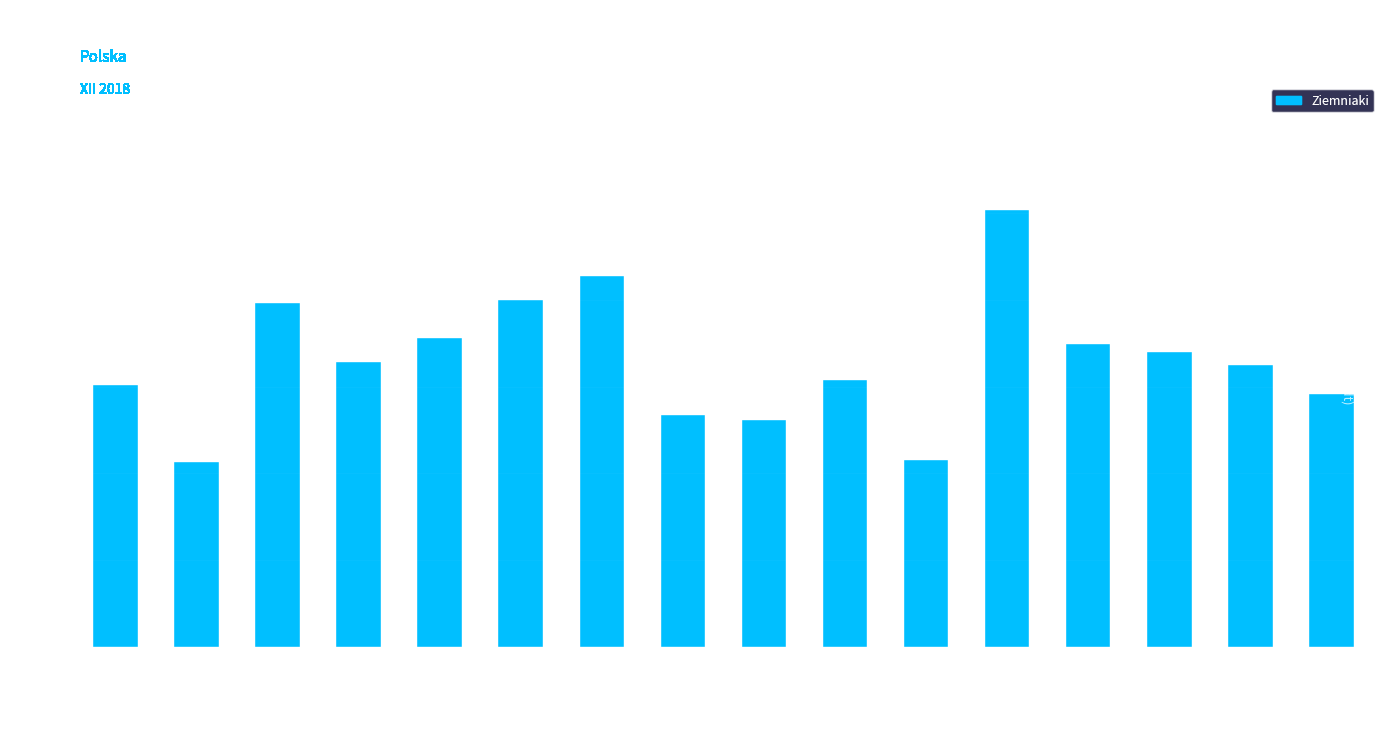

What is the difference between the maximum and minimum values?

58.2